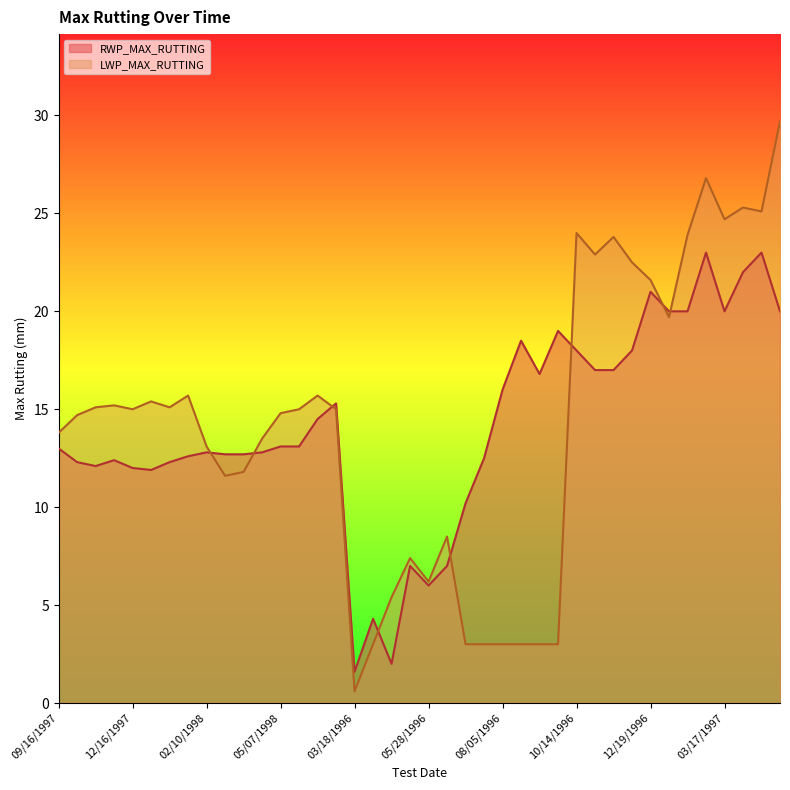

At which label is LWP_MAX_RUTTING closest to 15?

12/16/1997